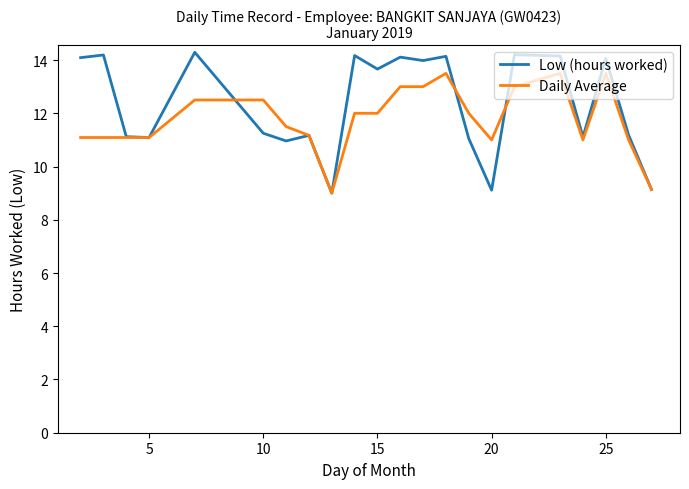

List the series in order of their peak value, highest first.

Low (hours worked), Daily Average